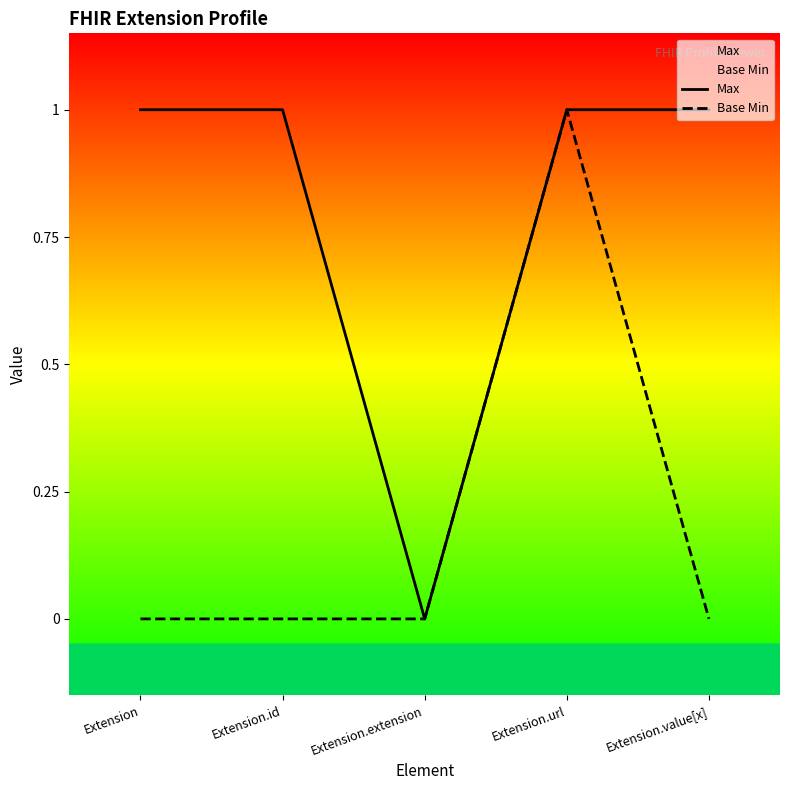

Rank the series at Extension.extension from highest to lowest value.

Max, Base Min